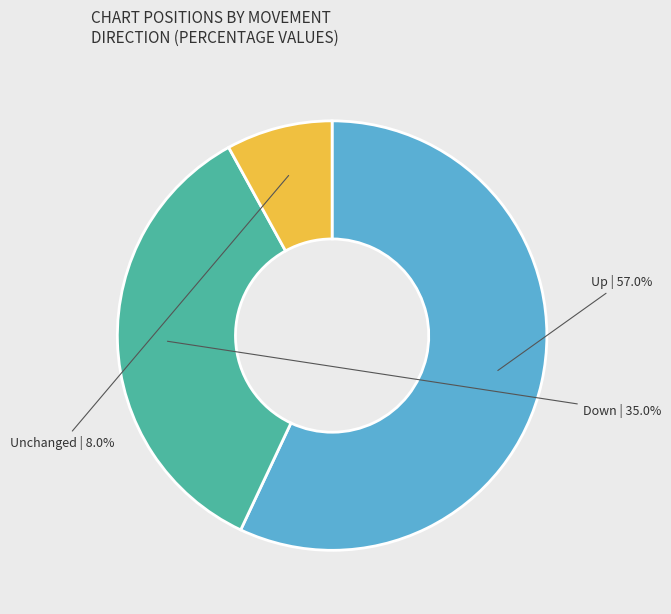

Is there any slice that represents more than half of the pie?

Yes